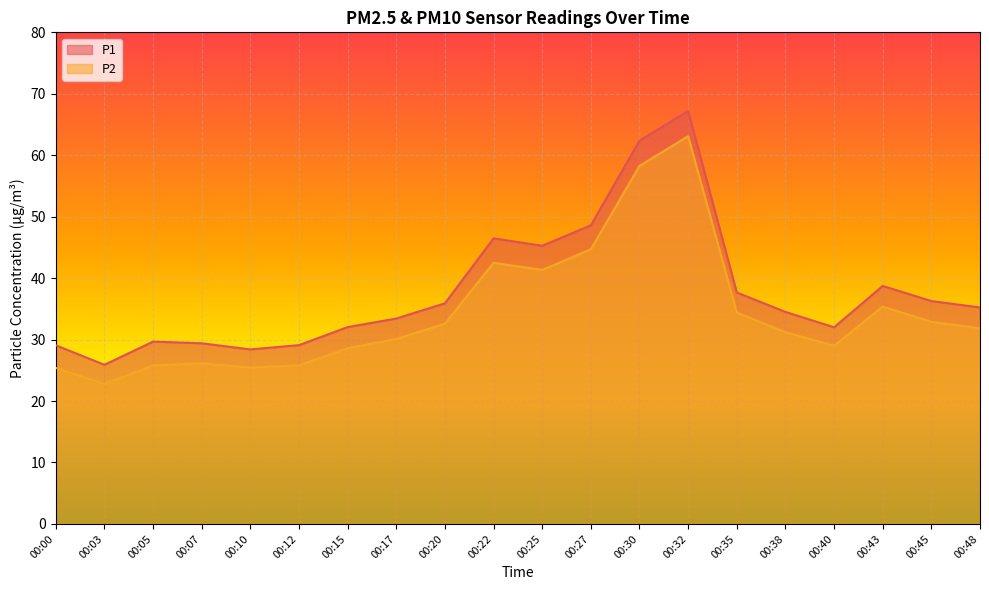

True or false: P1 and P2 intersect in this chart.

False